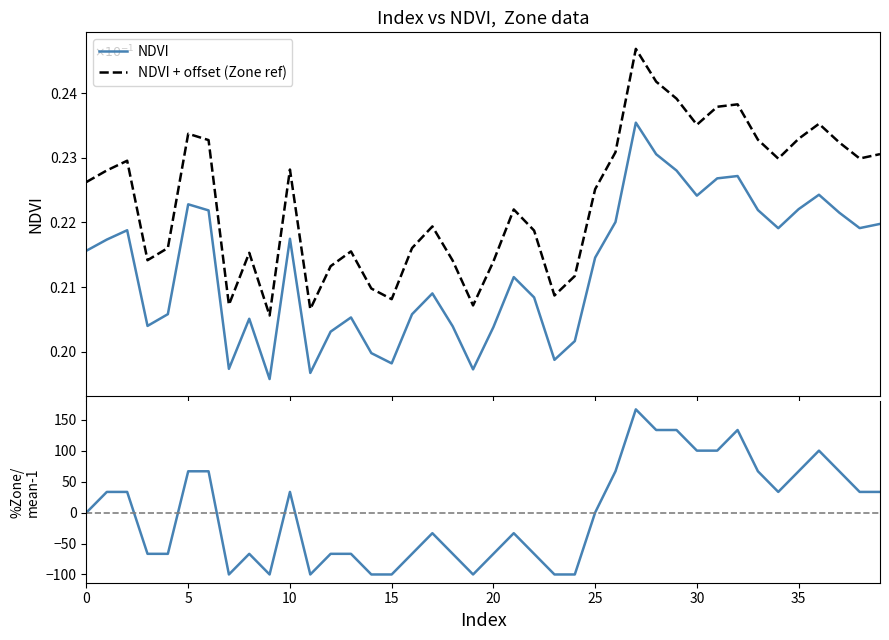

True or false: NDVI and NDVI + offset (Zone ref) cross at least once.

False